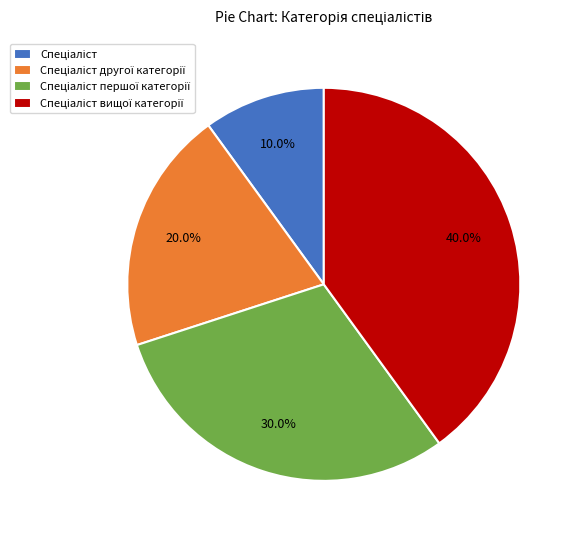

Is there a majority slice in this chart?

No